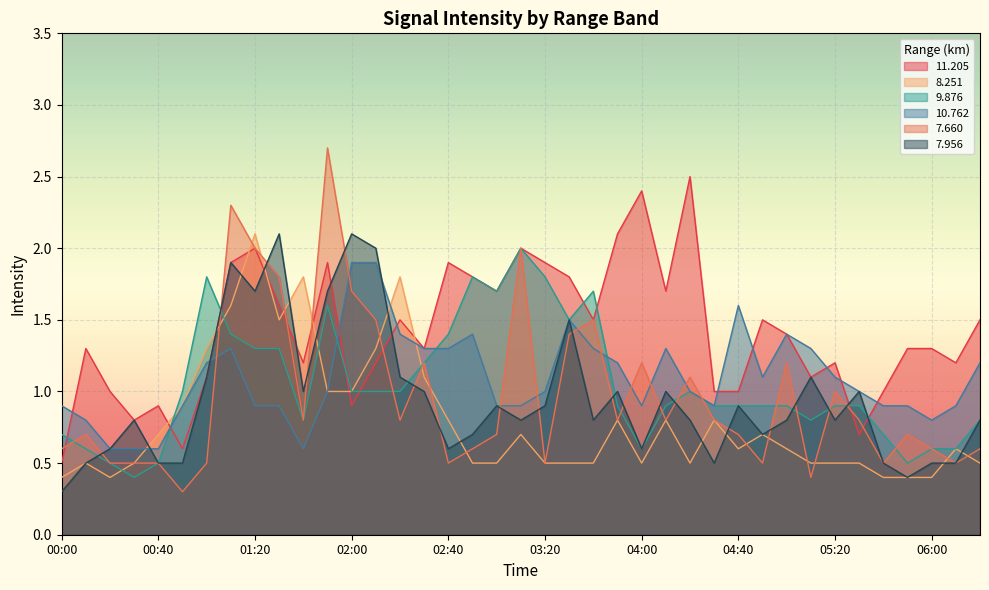

What position from the right is 01:40?

29